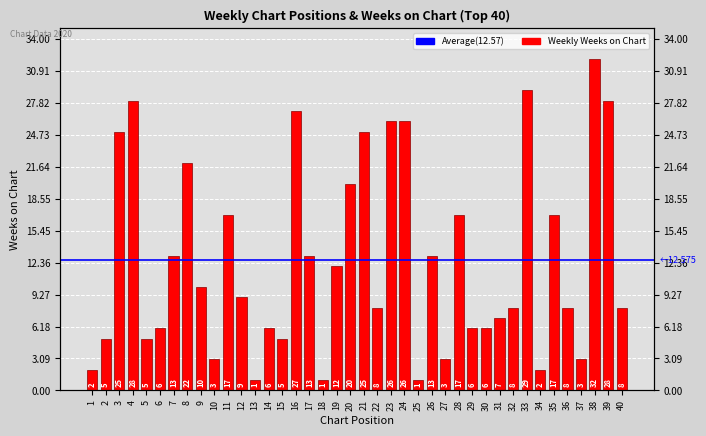

What is the value of the 33rd bar from the left?

29